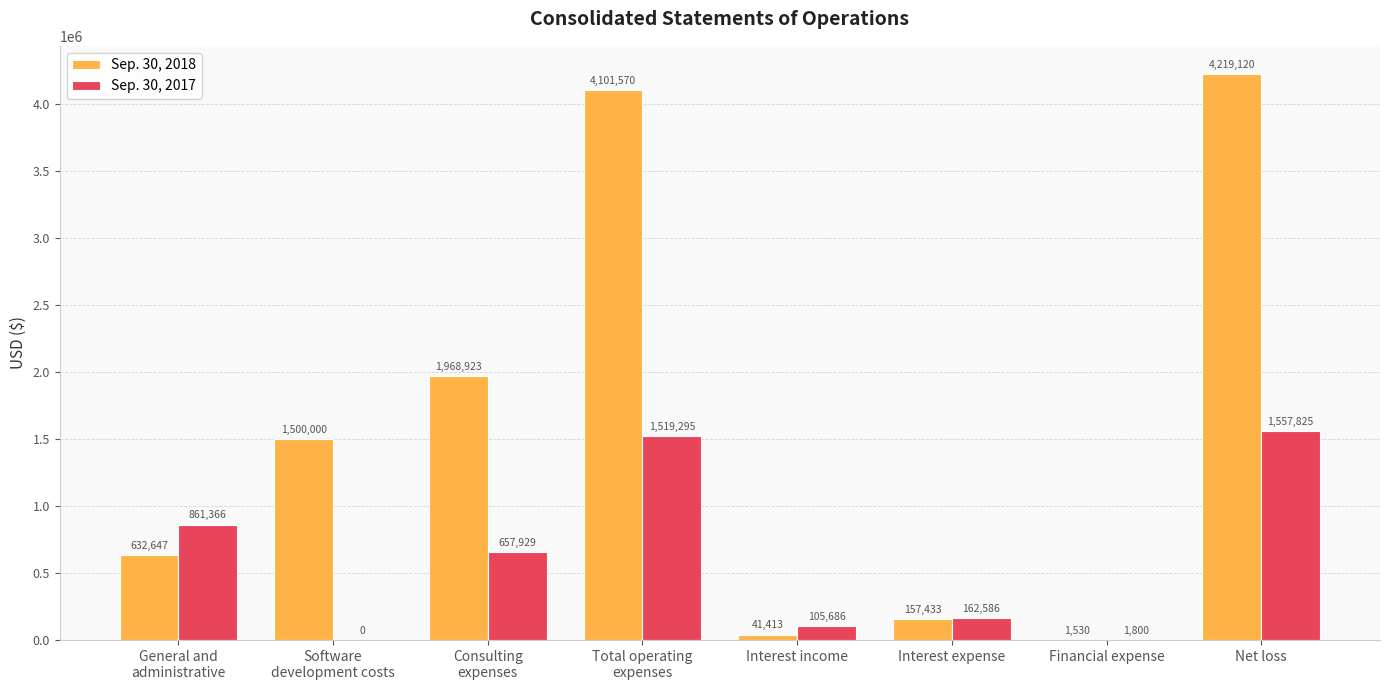

What is the maximum value shown in the chart?

4219120